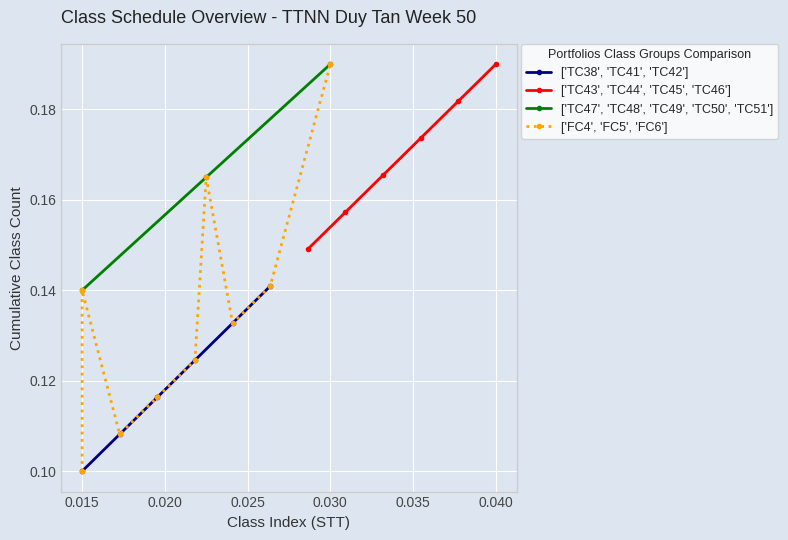

True or false: ['TC47', 'TC48', 'TC49', 'TC50', 'TC51'] has a value of 0.3 at 0.030.

False